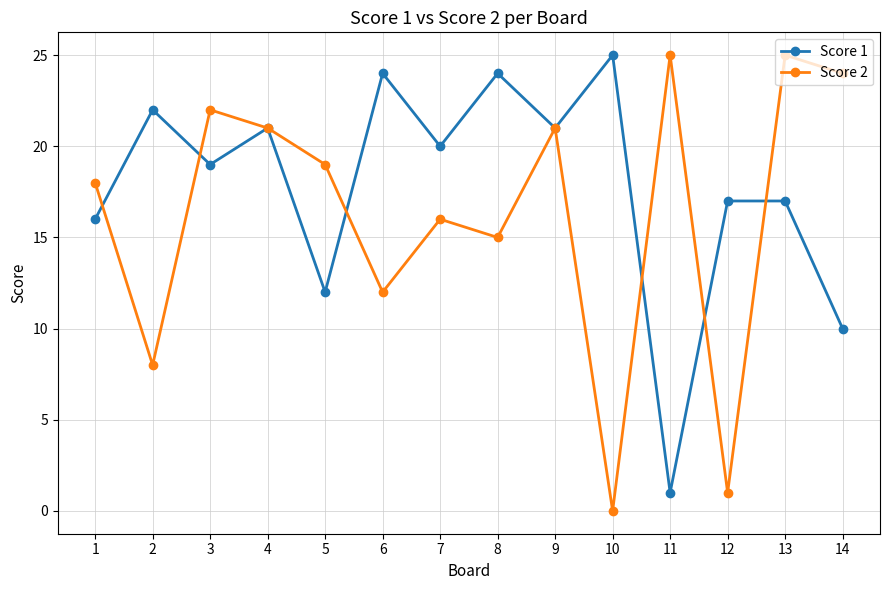

Reading right to left, transcribe all the data shown in this chart.

Score 1: 10	17	17	1	25	21	24	20	24	12	21	19	22	16
Score 2: 24	25	1	25	0	21	15	16	12	19	21	22	8	18